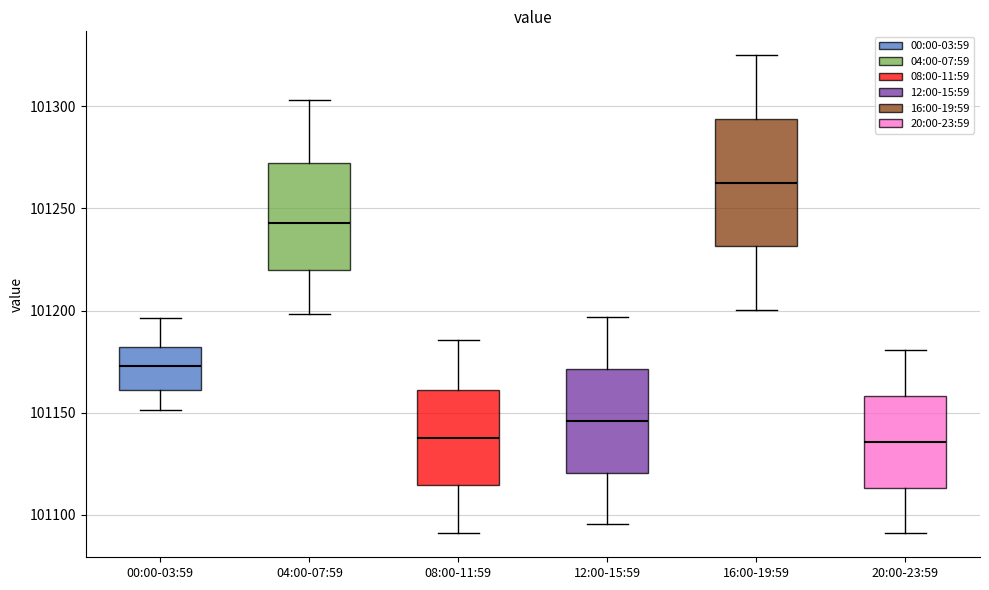

Which box is the tallest, from its lower edge to its upper edge?

16:00-19:59